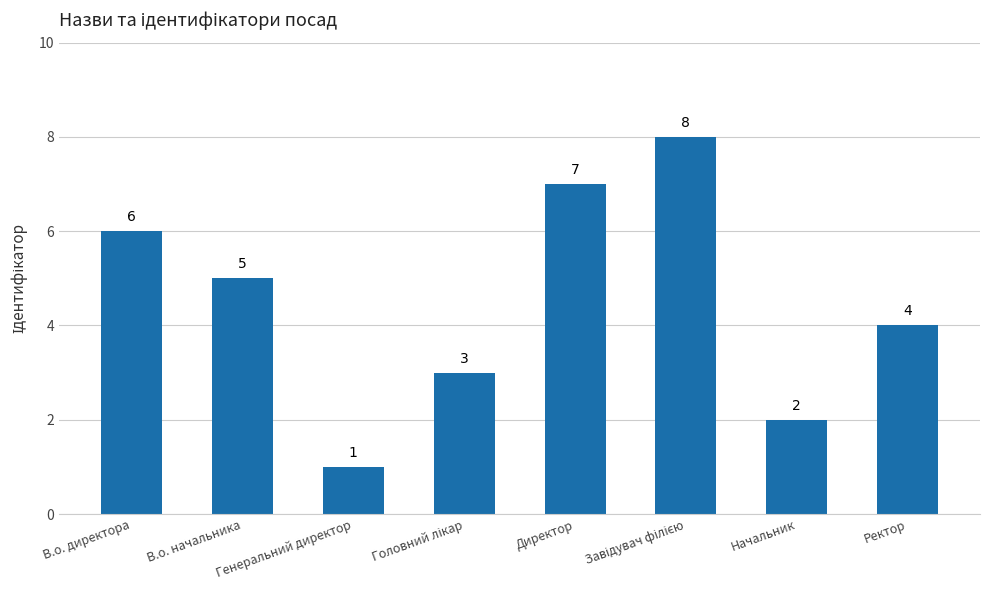

Approximately how many times larger is the value at В.о. директора compared to Генеральний директор?

6.0